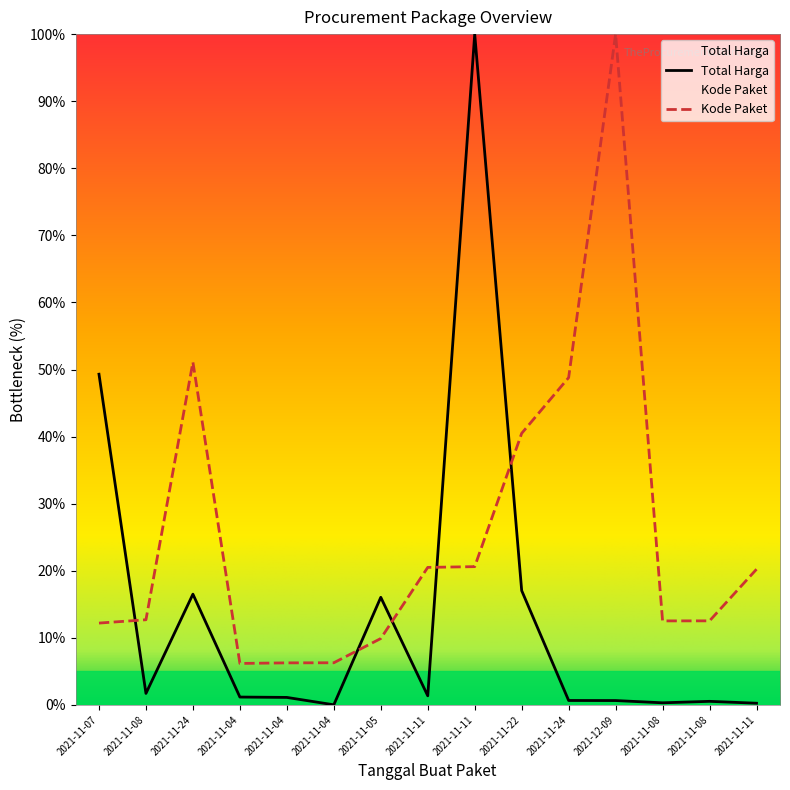

Where do Kode Paket and Total Harga first cross each other?

2021-11-07 and 2021-11-08